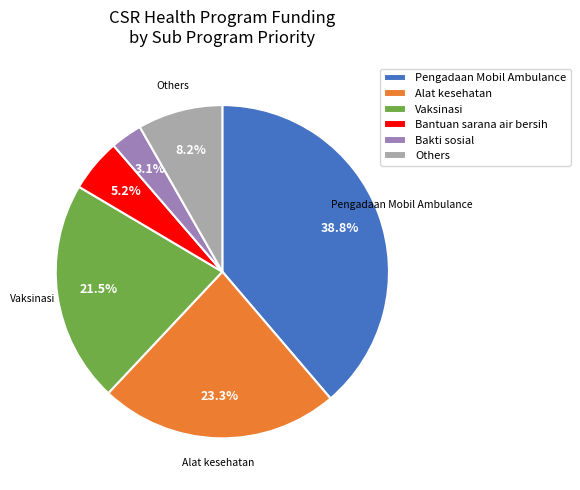

Combined, do Bantuan sarana air bersih and Pengadaan Mobil Ambulance account for over 50%?

No